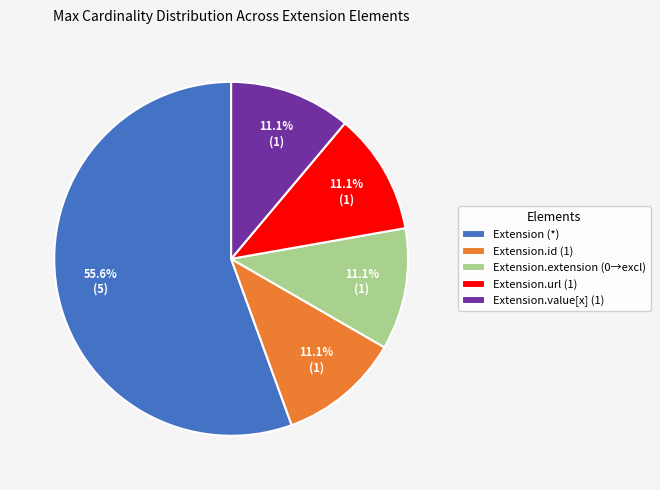

Which category accounts for the majority?

Extension (*)